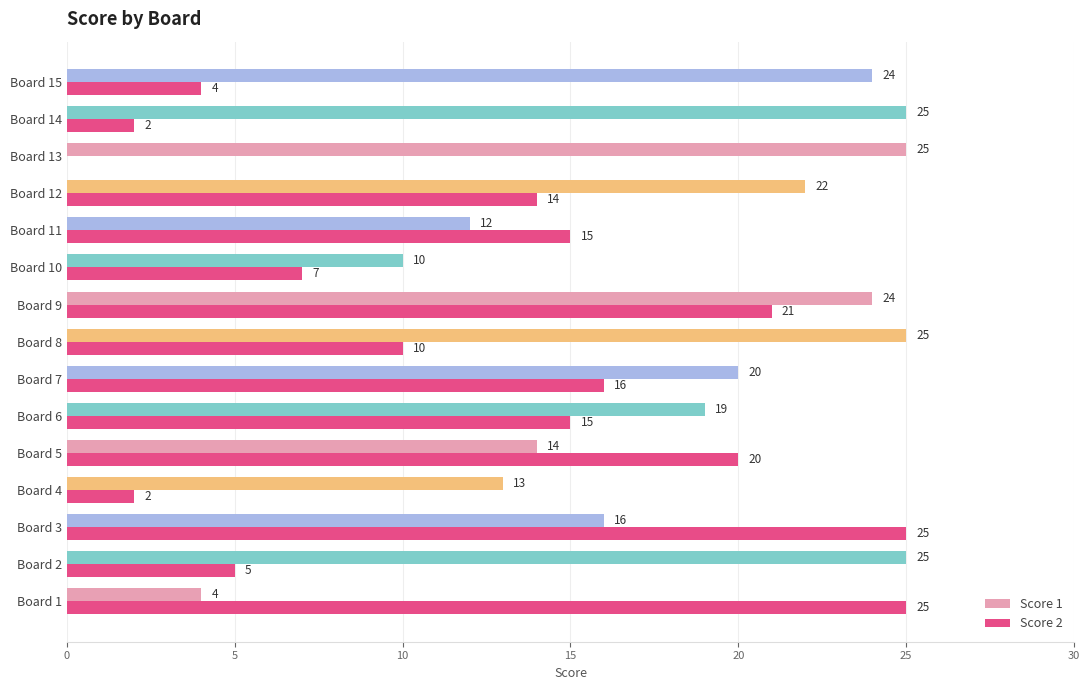

What is the average value of the Score 2 series?

12